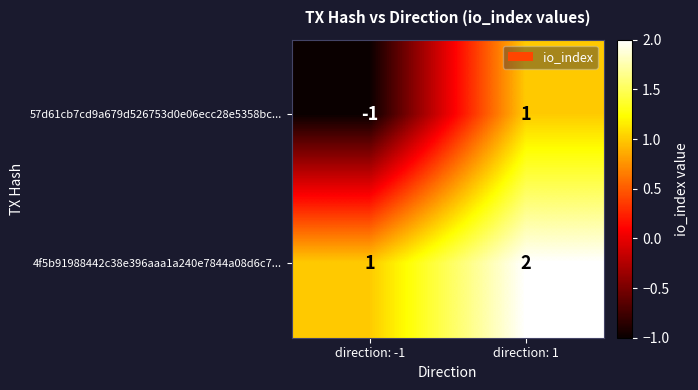

Which series has the widest spread of values?

57d61cb7cd9a679d526753d0e06ecc28e5358bc...